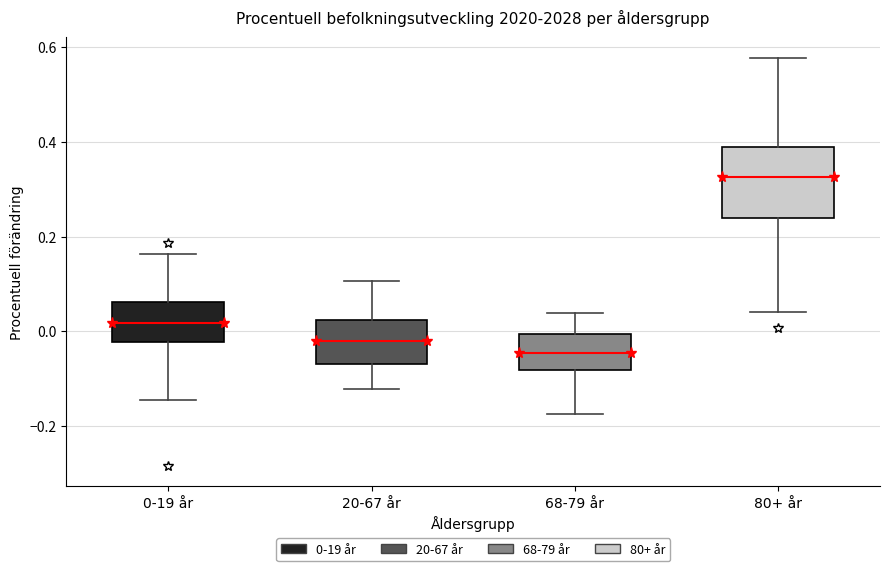

Comparing the boxes themselves (not the whiskers), which one is the tallest?

80+ år